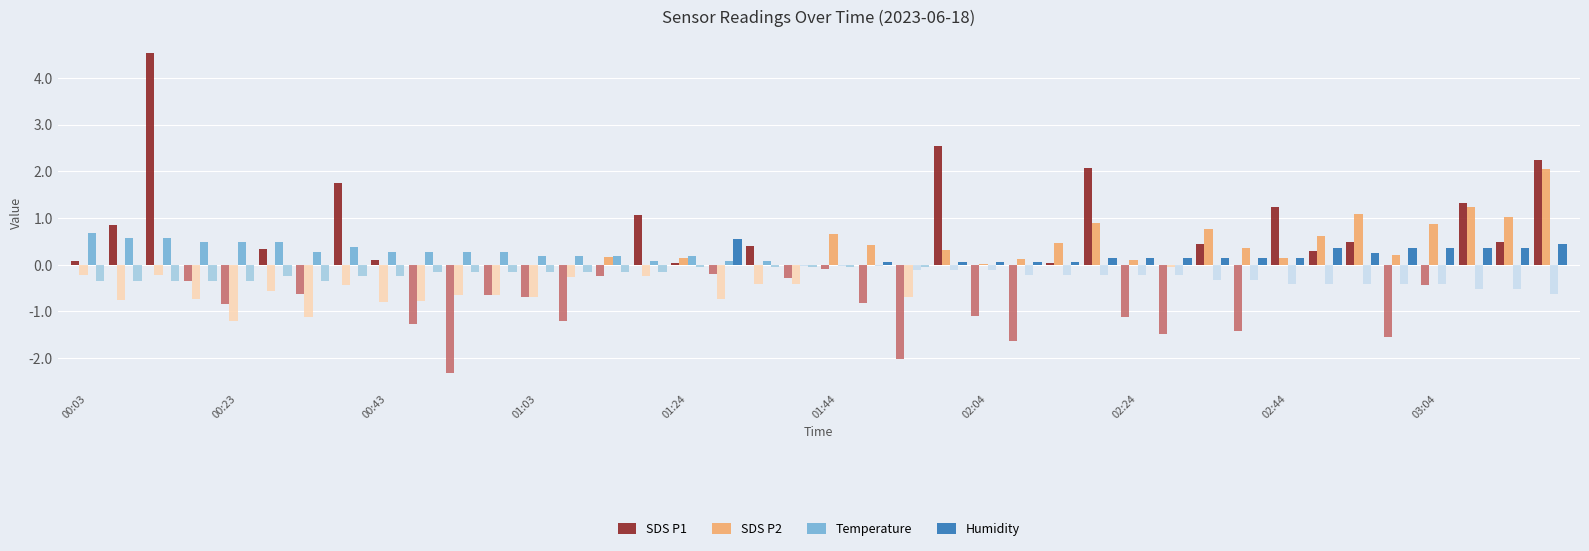

What is the value of the SDS P2 bar at the 39th from the left?

1.0